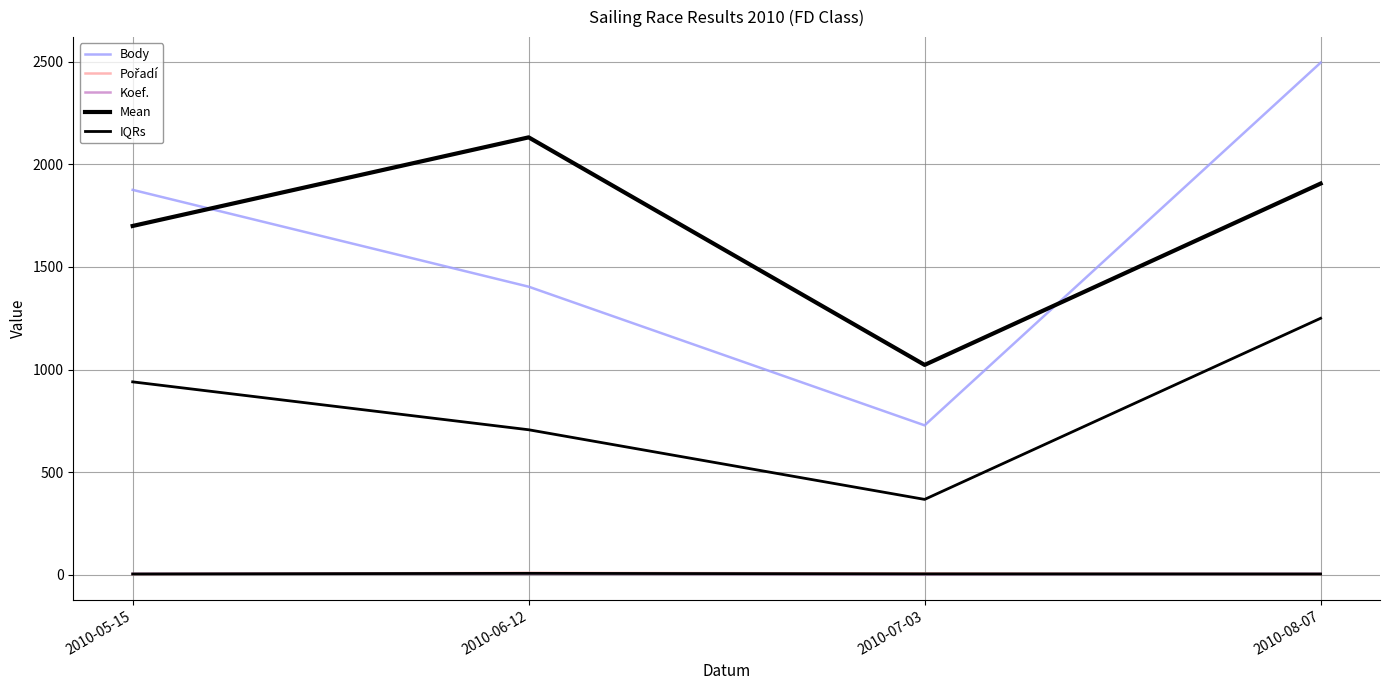

At which category does the chart reach its peak across all series?

2010-08-07